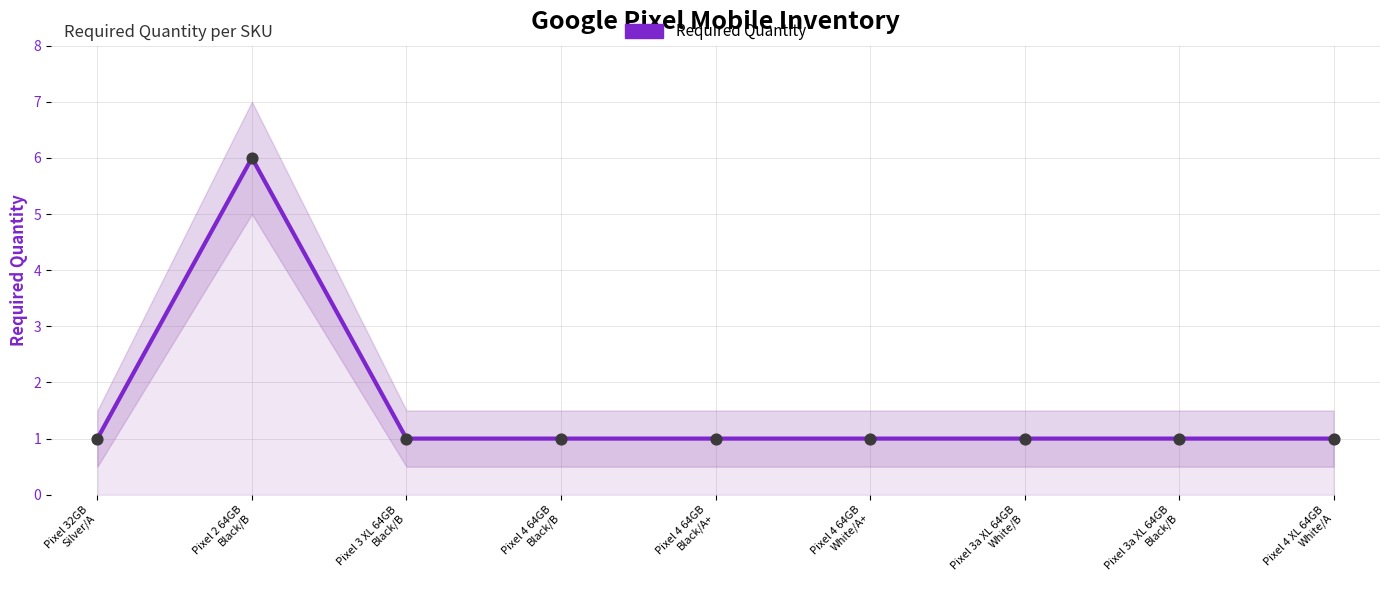

Approximately how many times larger is the value at Pixel 32GB
Silver/A compared to Pixel 4 64GB
Black/B?

1.0